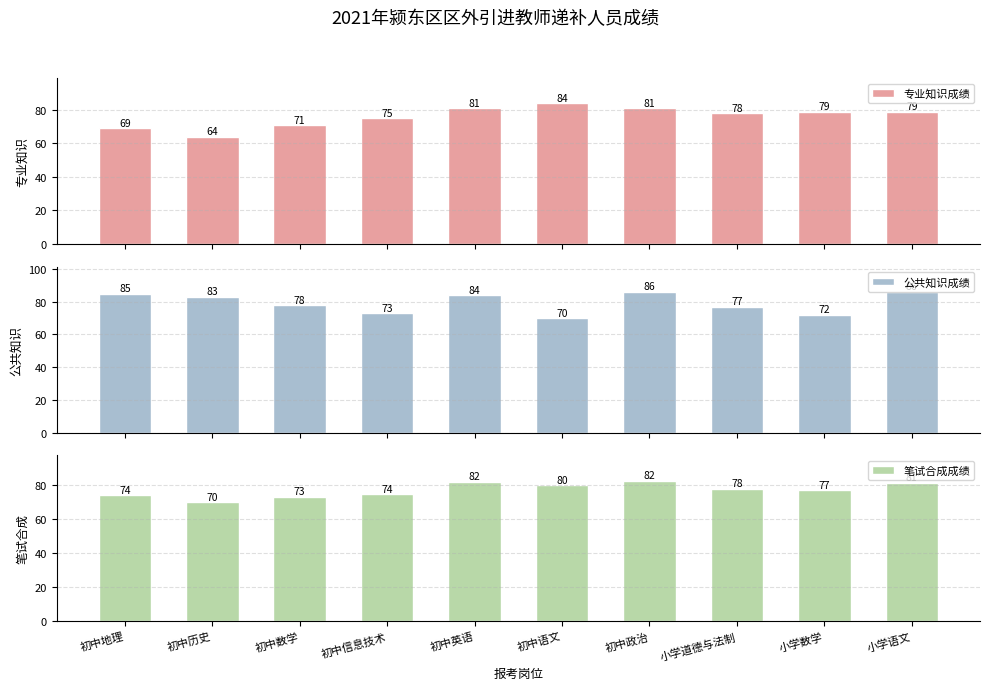

What is the smallest value displayed?

64.0